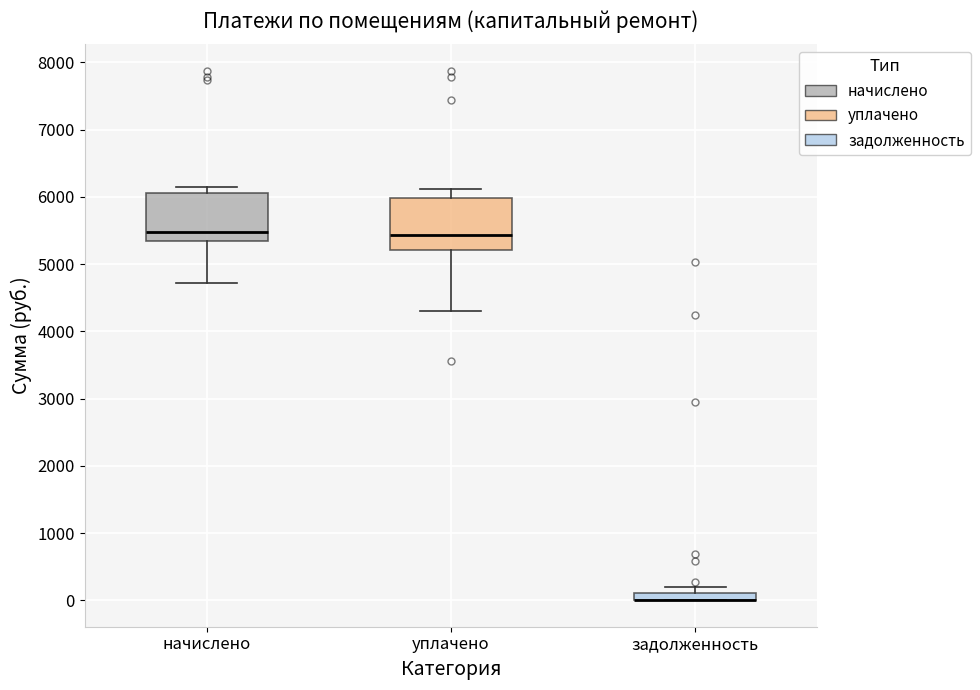

Where is the upper edge of the box for задолженность on the y-axis? The values are not printed on the chart, so give them approximately, as read against the axis.

100